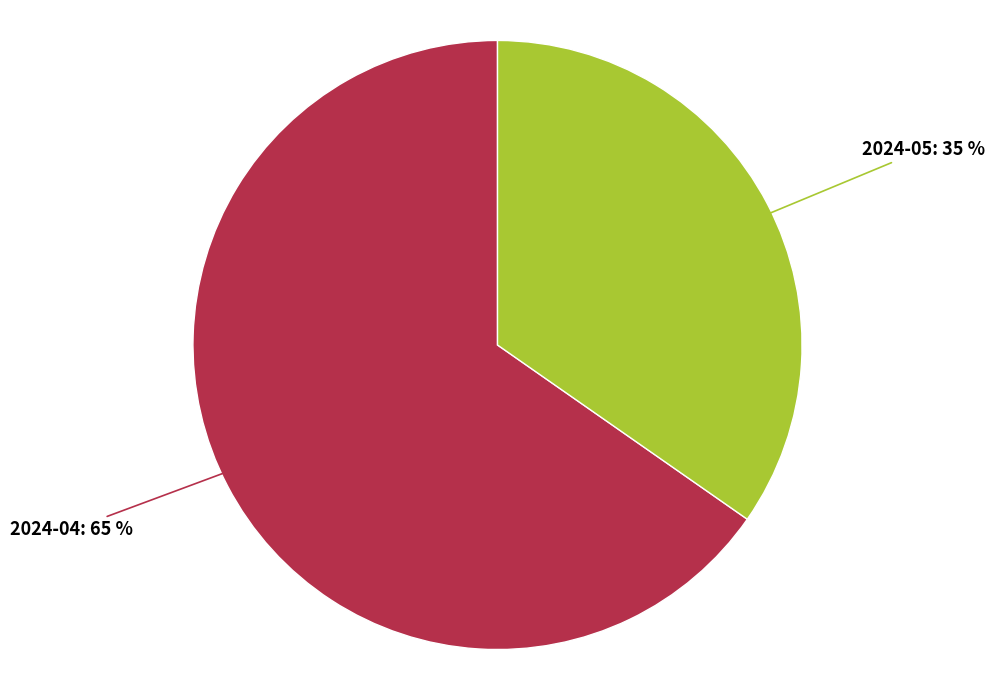

To the nearest percent, what is the combined percentage of 2024-05 and 2024-04?

100%